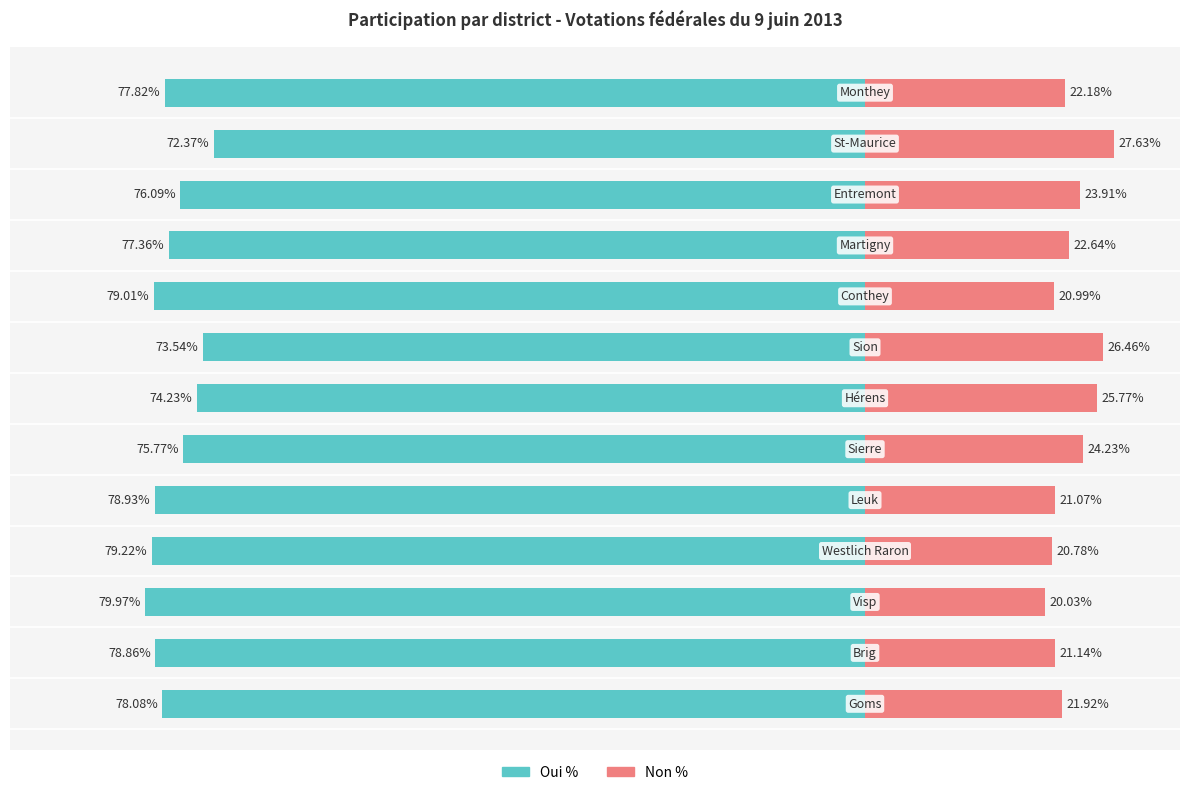

Reading left to right, transcribe all the data shown in this chart.

Oui %: -78.1	-78.9	-80.0	-79.2	-78.9	-75.8	-74.2	-73.5	-79.0	-77.4	-76.1	-72.4	-77.8
Non %: 21.9	21.1	20.0	20.8	21.1	24.2	25.8	26.5	21.0	22.6	23.9	27.6	22.2